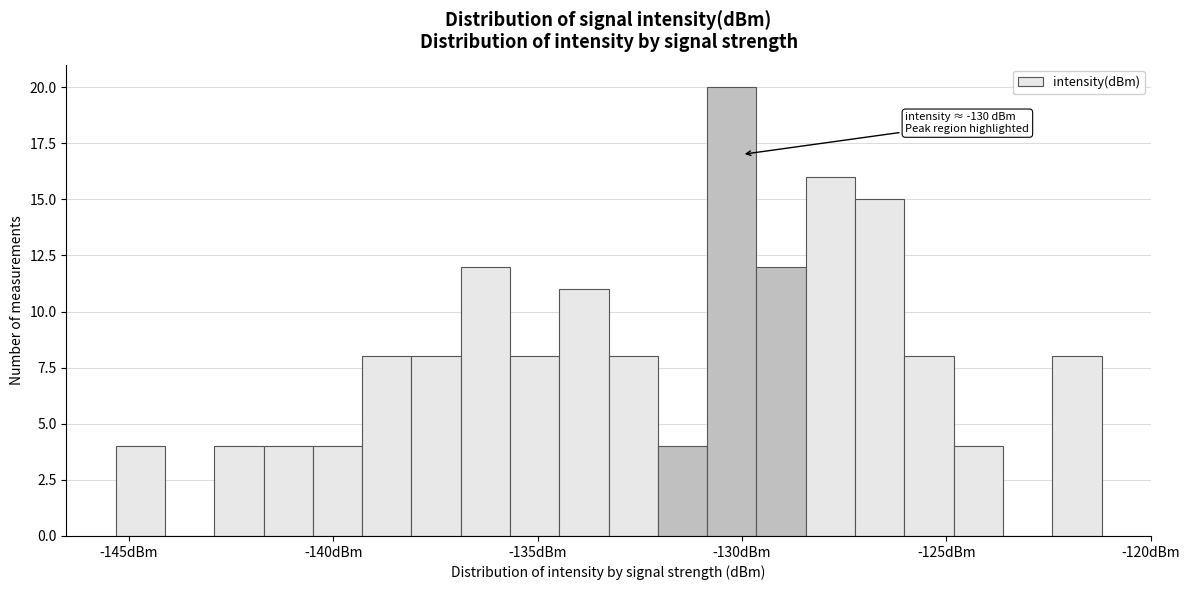

Read against the x-axis, roughly where is the centre of the tallest bar?

-130.0